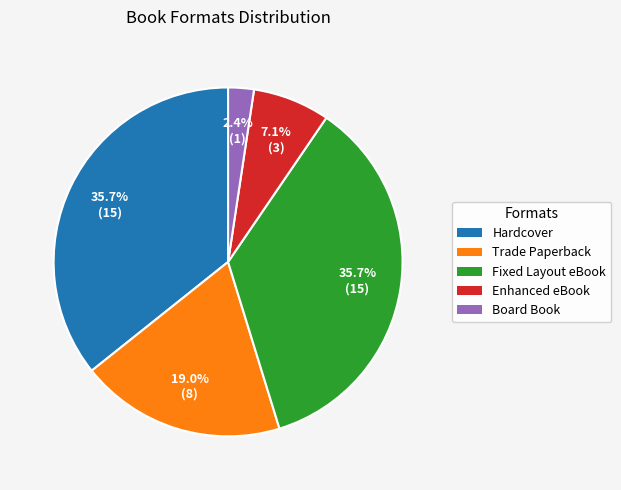

Is there any slice that represents more than half of the pie?

No